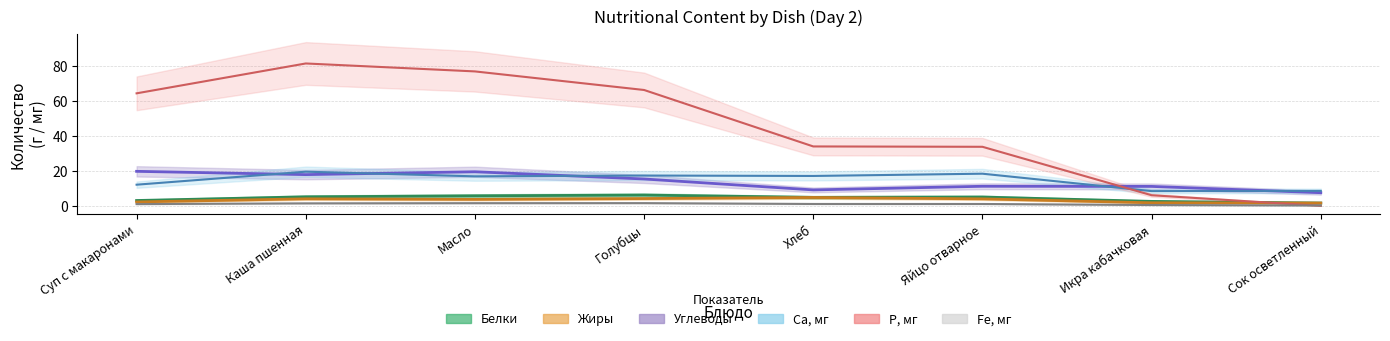

At Суп с макаронами, list the series in order from smallest to largest.

Fe, Жиры, Белки, Ca, Углеводы, P